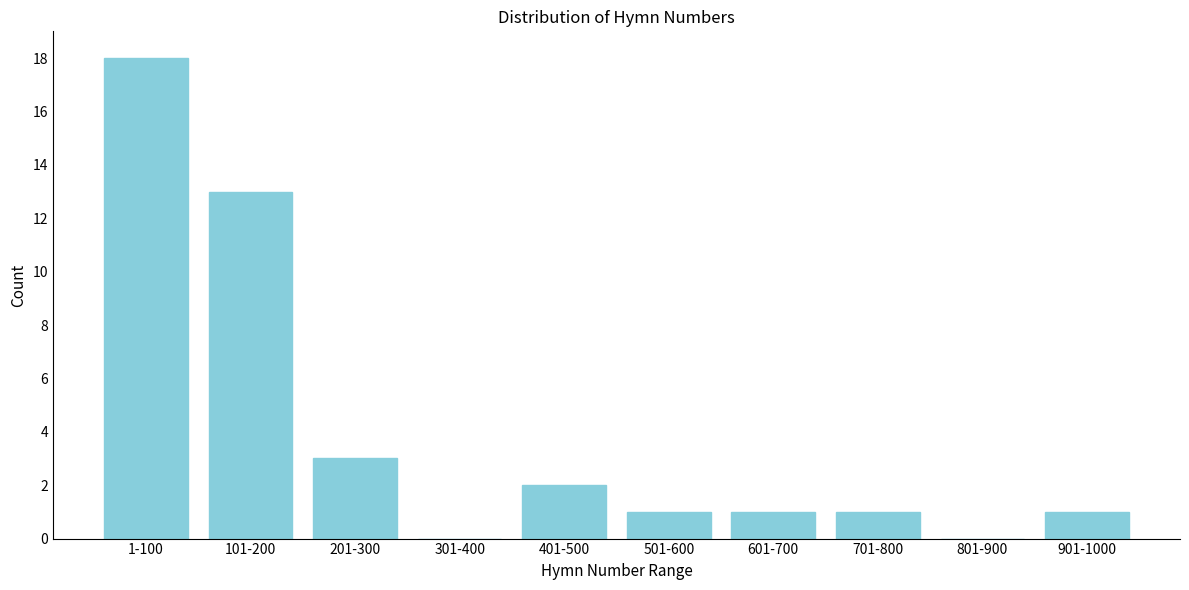

Reading right to left, what are all the values shown in this chart?

901-1000=1	801-900=0	701-800=1	601-700=1	501-600=1	401-500=2	301-400=0	201-300=3	101-200=13	1-100=18